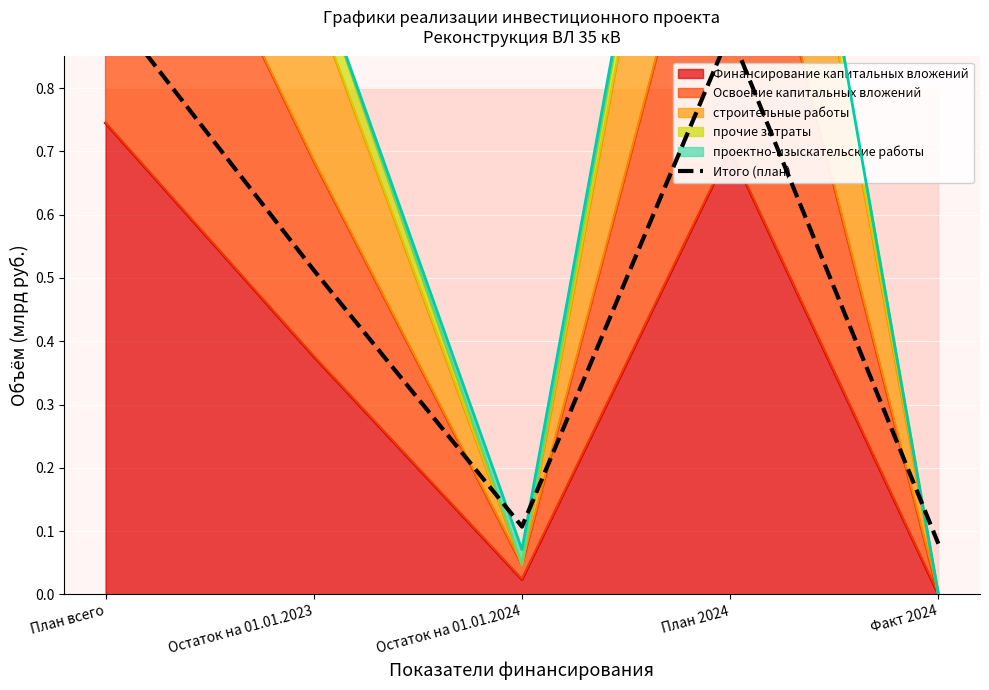

Where is the first local minimum?

Остаток на 01.01.2024